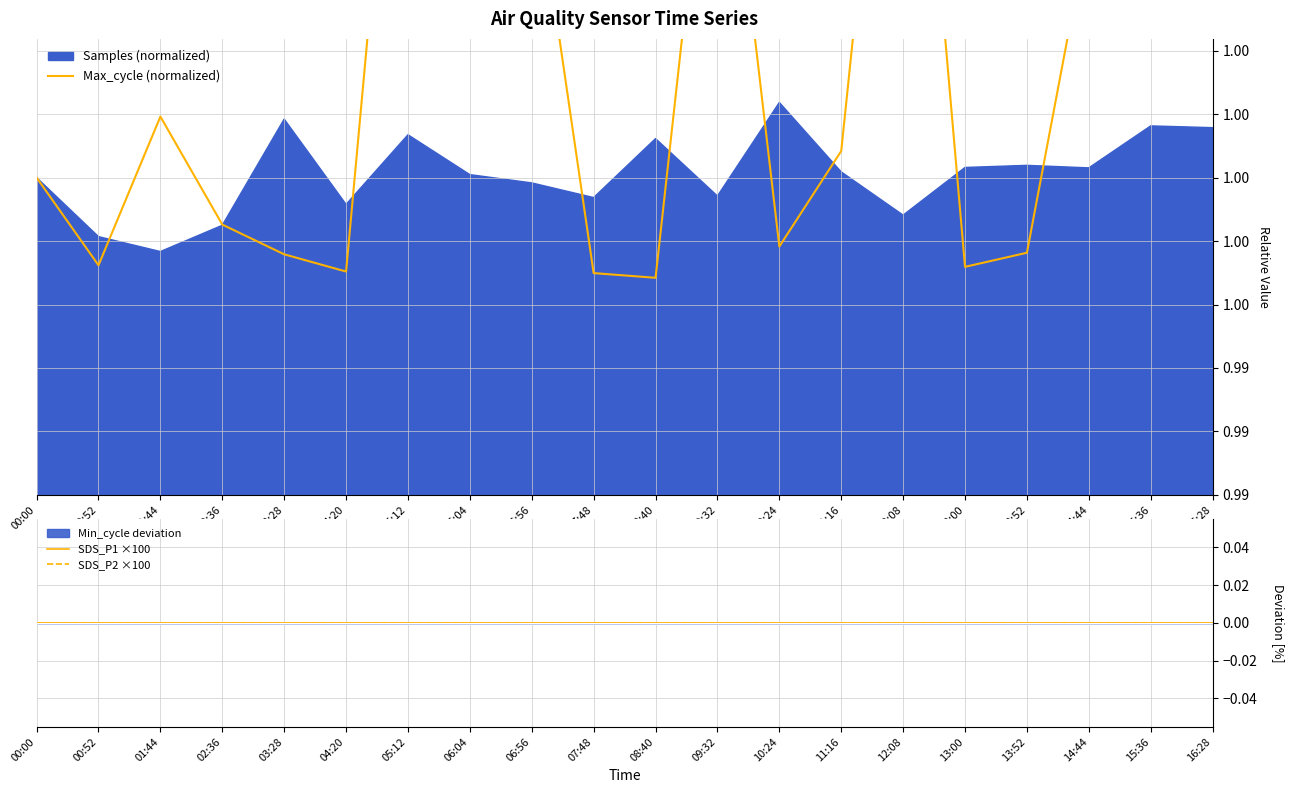

How many data points in Max_cycle (normalized) are less than 1?

9